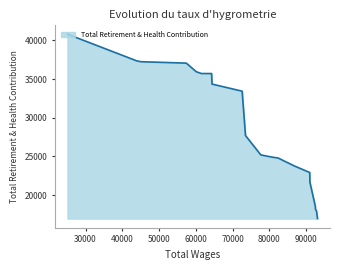

What is the difference between the maximum and minimum values?

23802